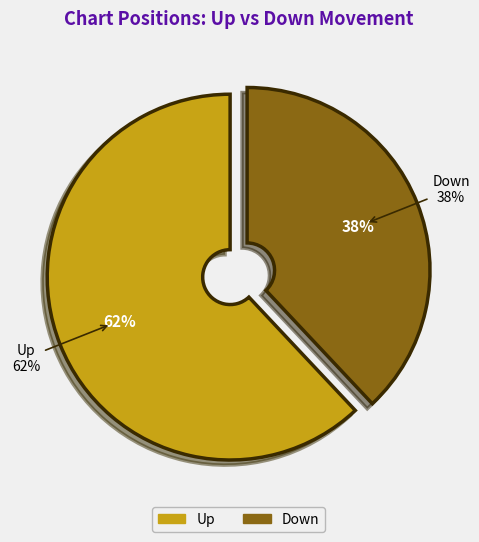

Which category has the smallest portion of the pie?

down